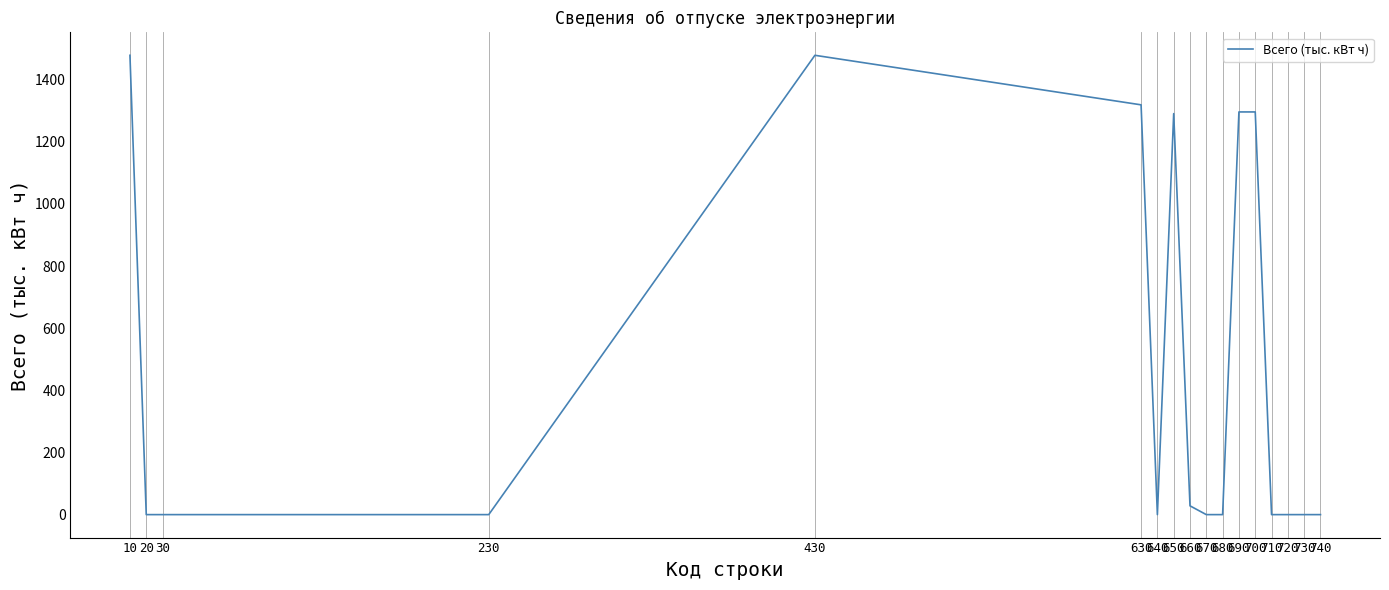

The chart shows a value of 548.8 at 230. True or false?

False